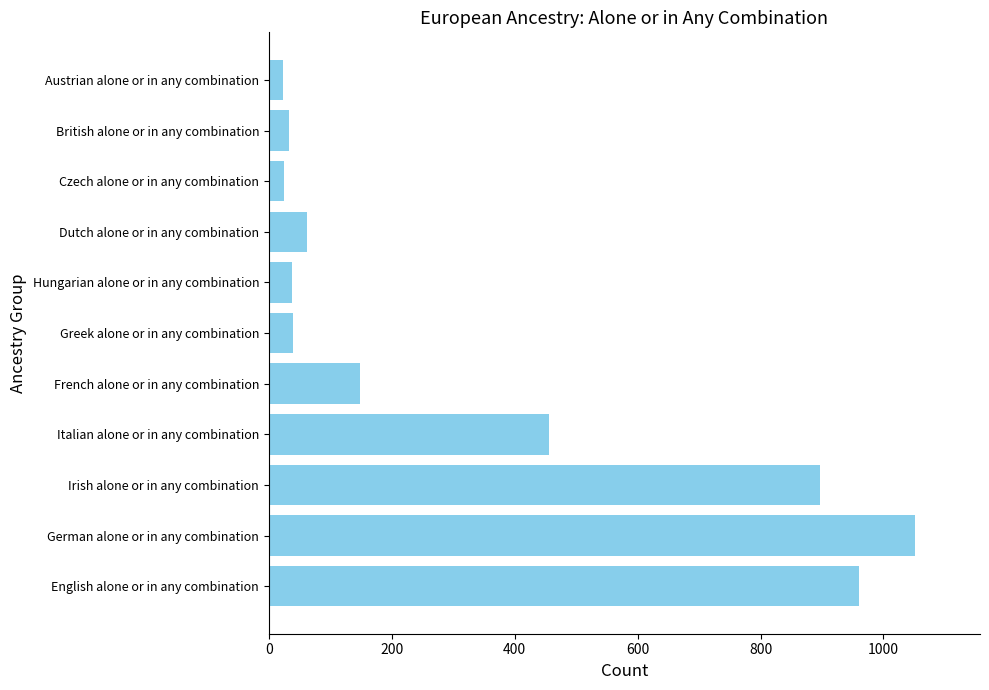

At which category does the chart reach its peak across all series?

German alone or in any combination